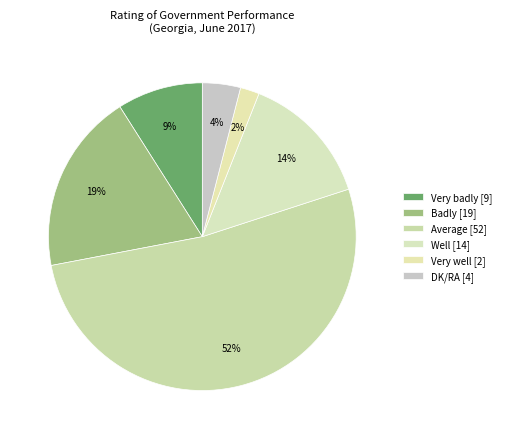

Count the number of slices in the pie.

6